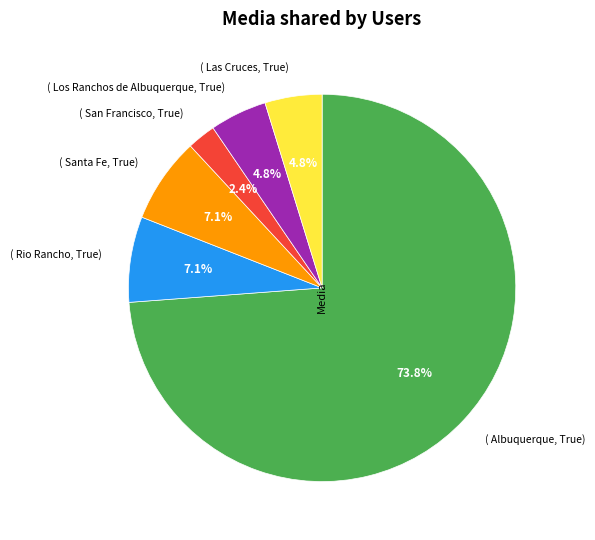

Does any single category account for the majority?

Yes